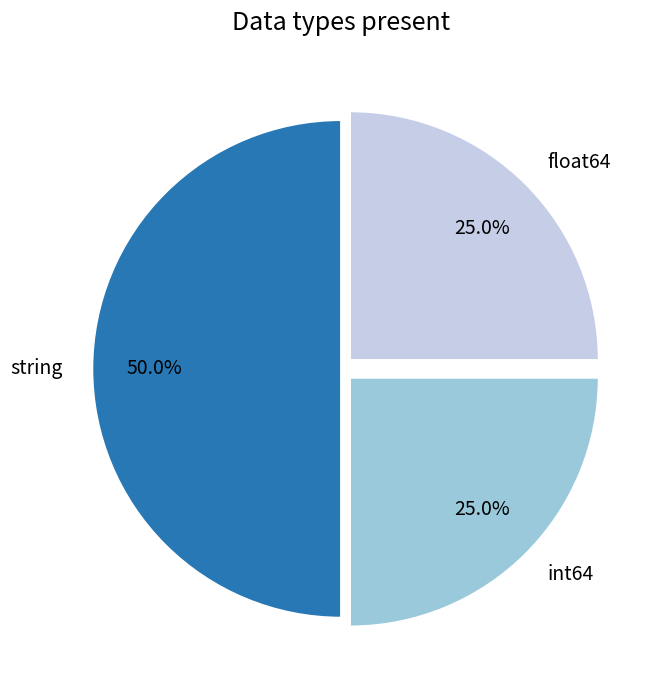

Count the number of slices in the pie.

3